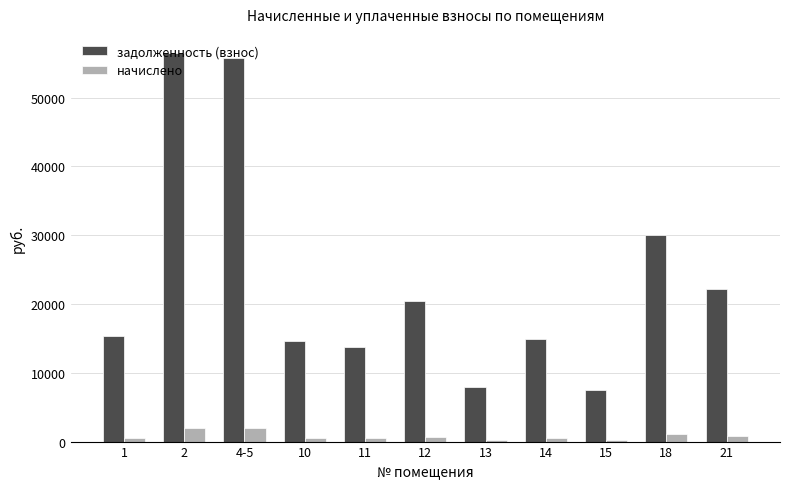

Which series has the largest range (max minus min)?

задолженность (взнос)